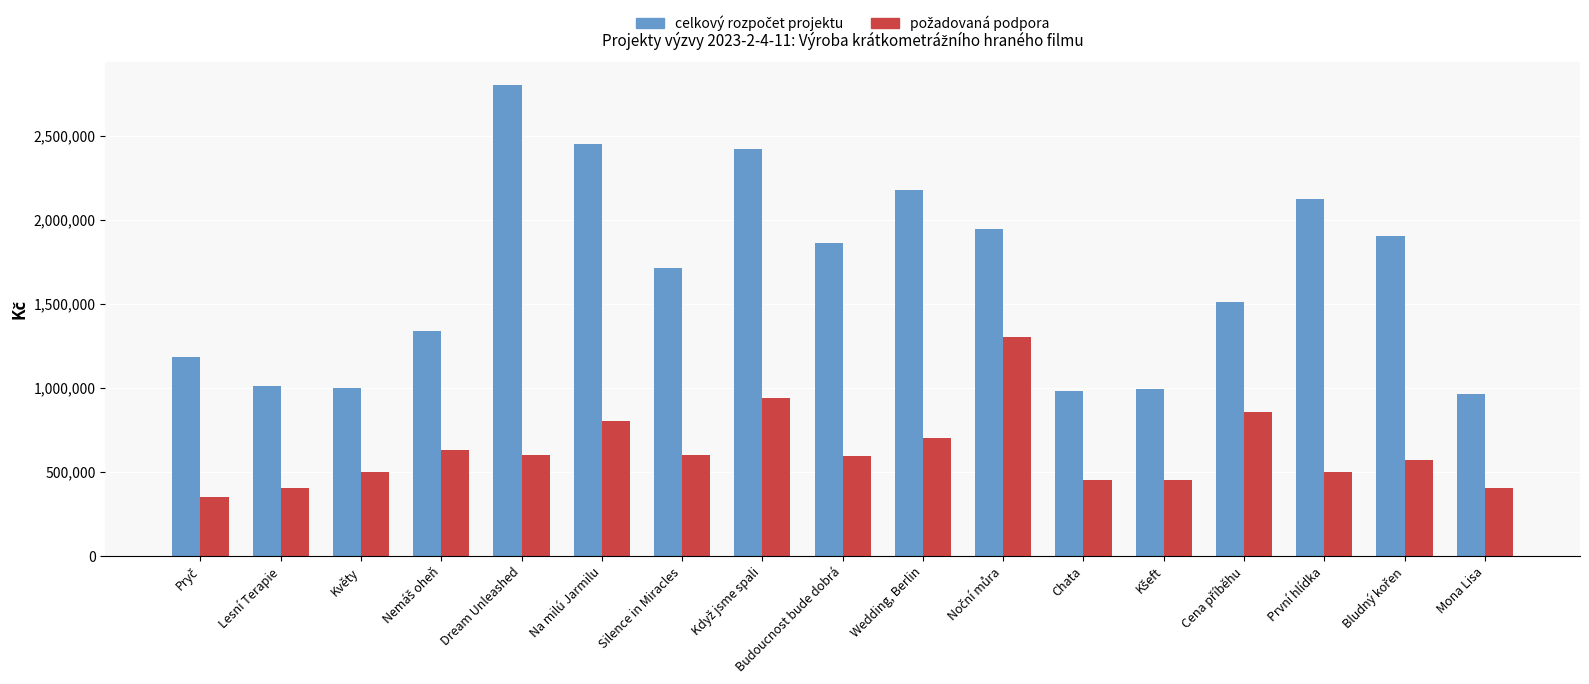

Which category has the highest value across all series?

Dream Unleashed